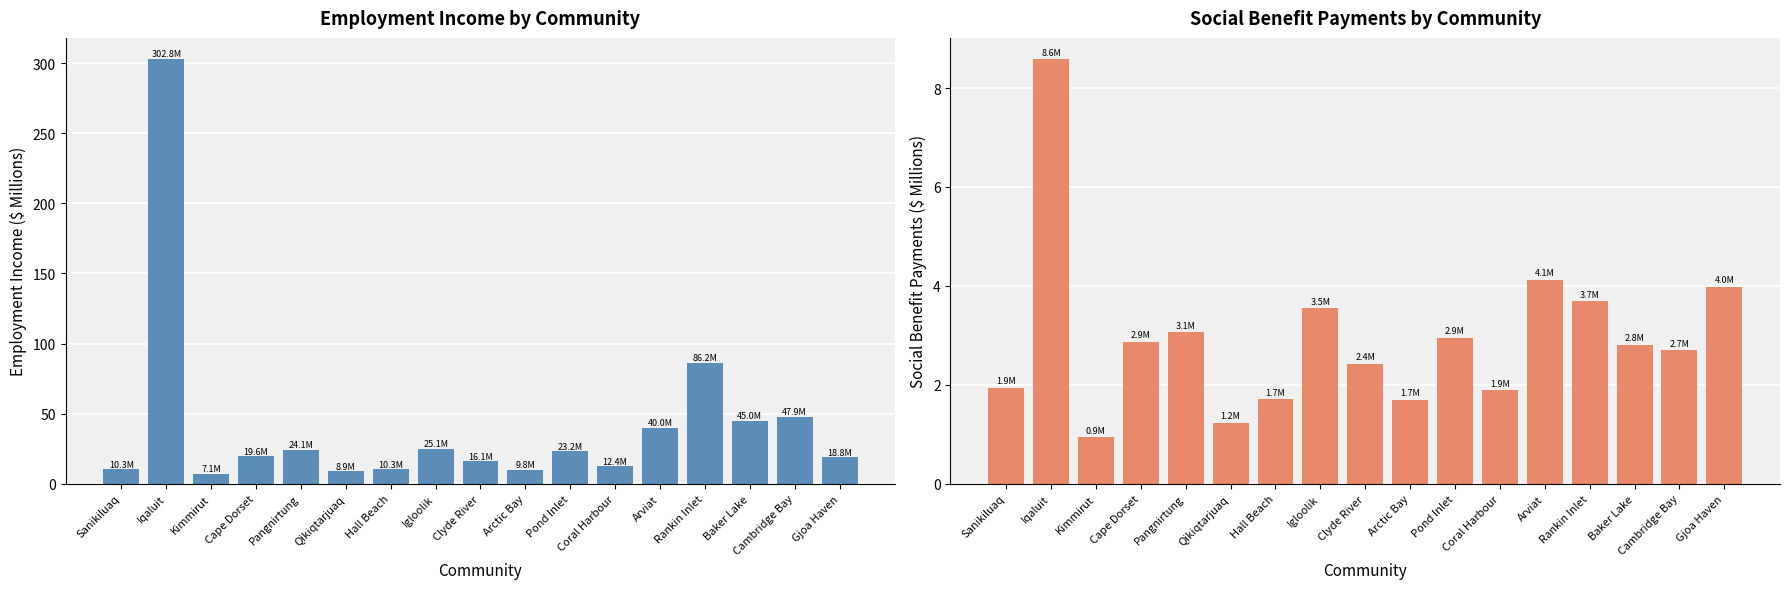

Count the number of categories in the chart.

17